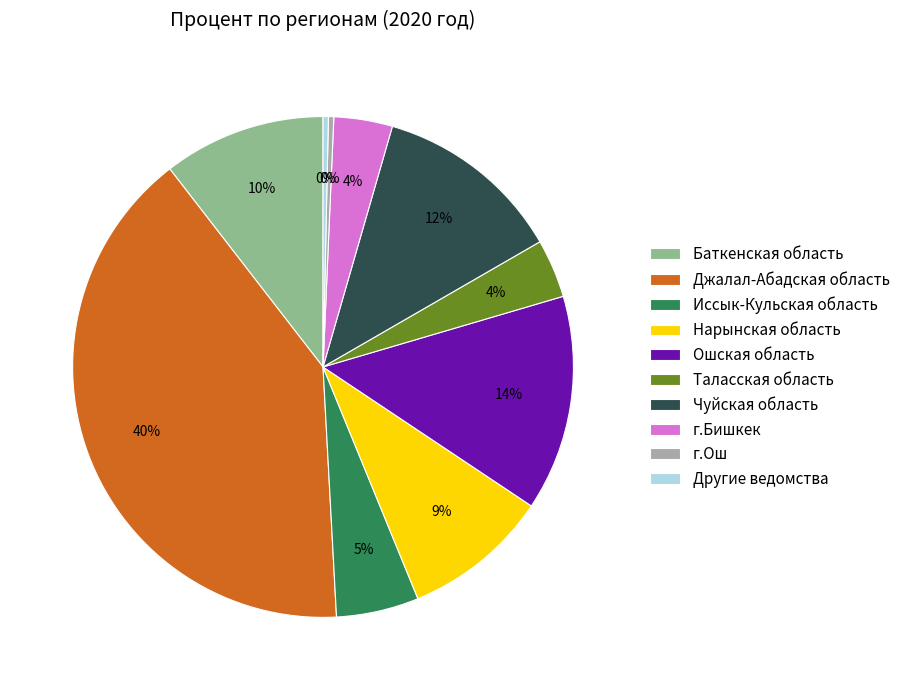

To the nearest percent, what portion does Иссык-Кульская область represent?

5%